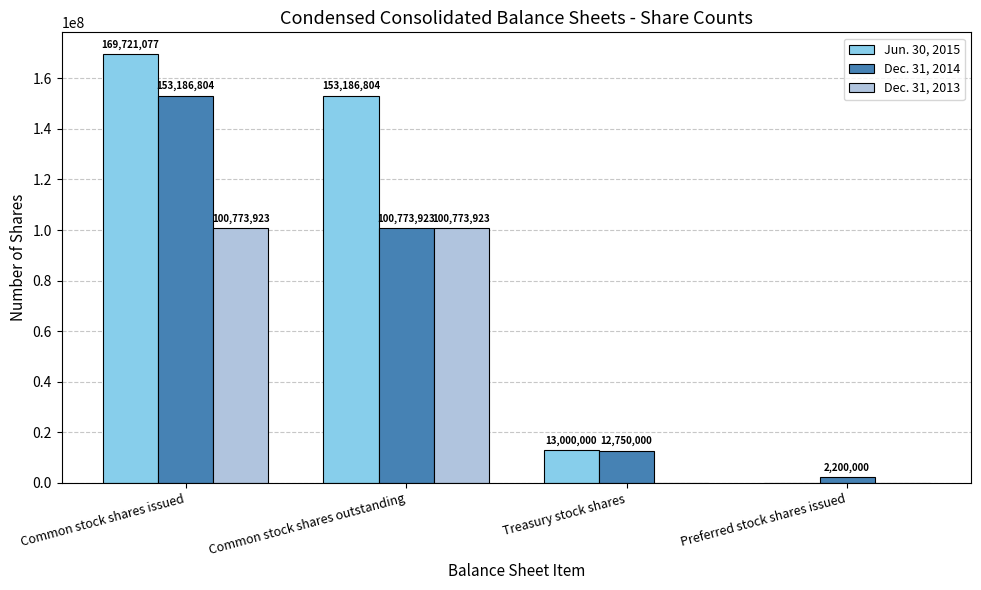

Count the number of data series in this chart.

3